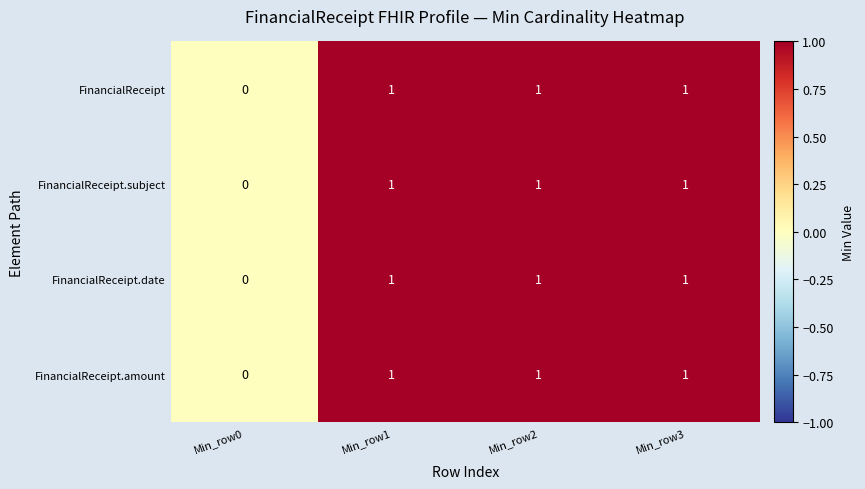

Is the value of FinancialReceipt.amount at Min_row0 greater than the value of FinancialReceipt at Min_row3?

No